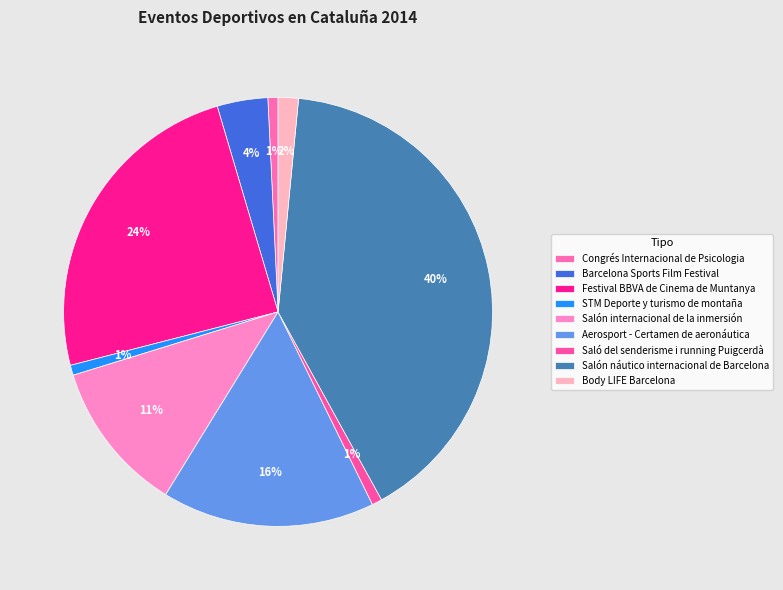

Is the sum of Body LIFE Barcelona and Saló del senderisme i running Puigcerdà greater than half?

No